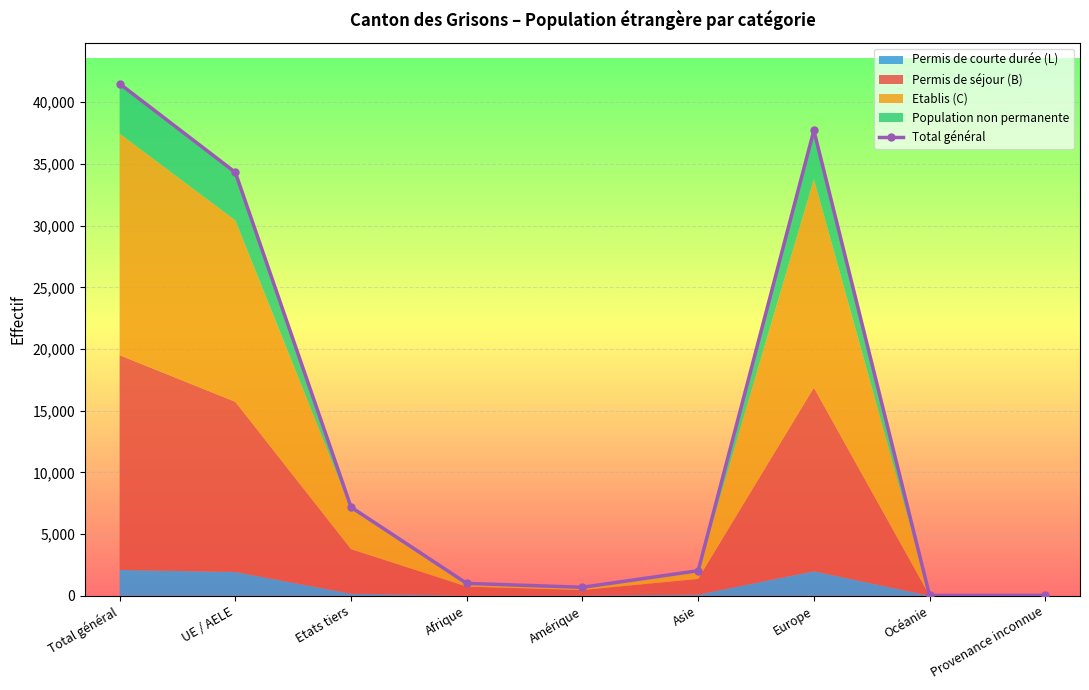

Is it true that the value at Afrique is 1003?

True